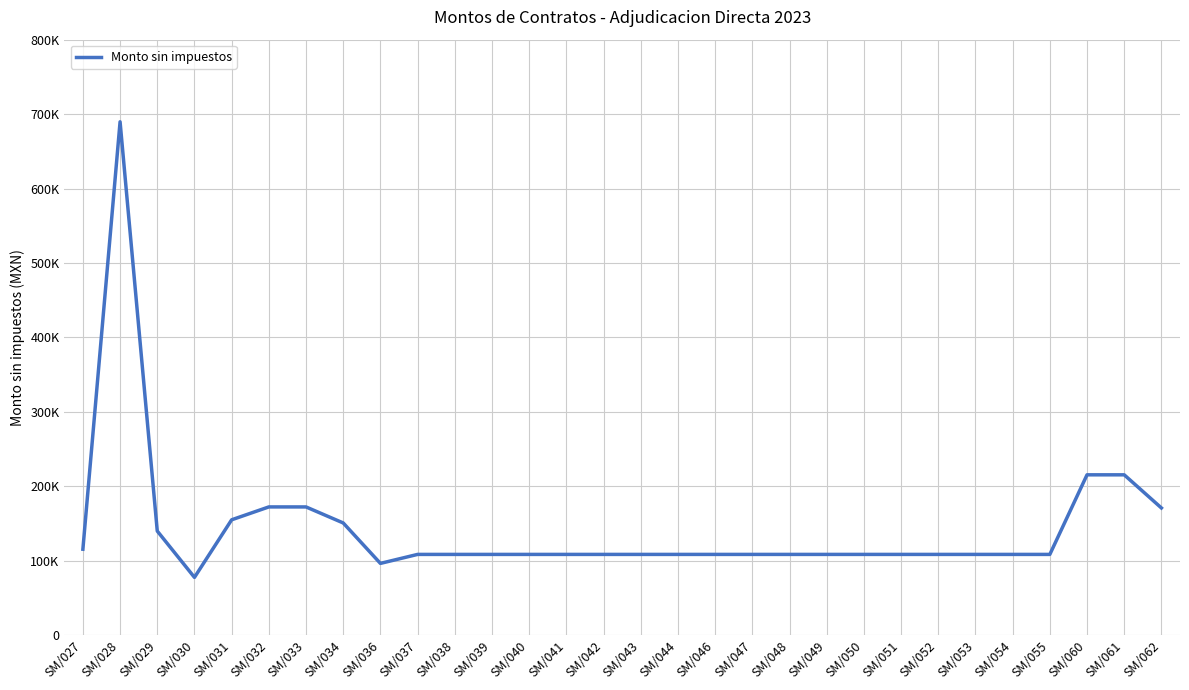

What value does the data have at SM/028?

689654.9